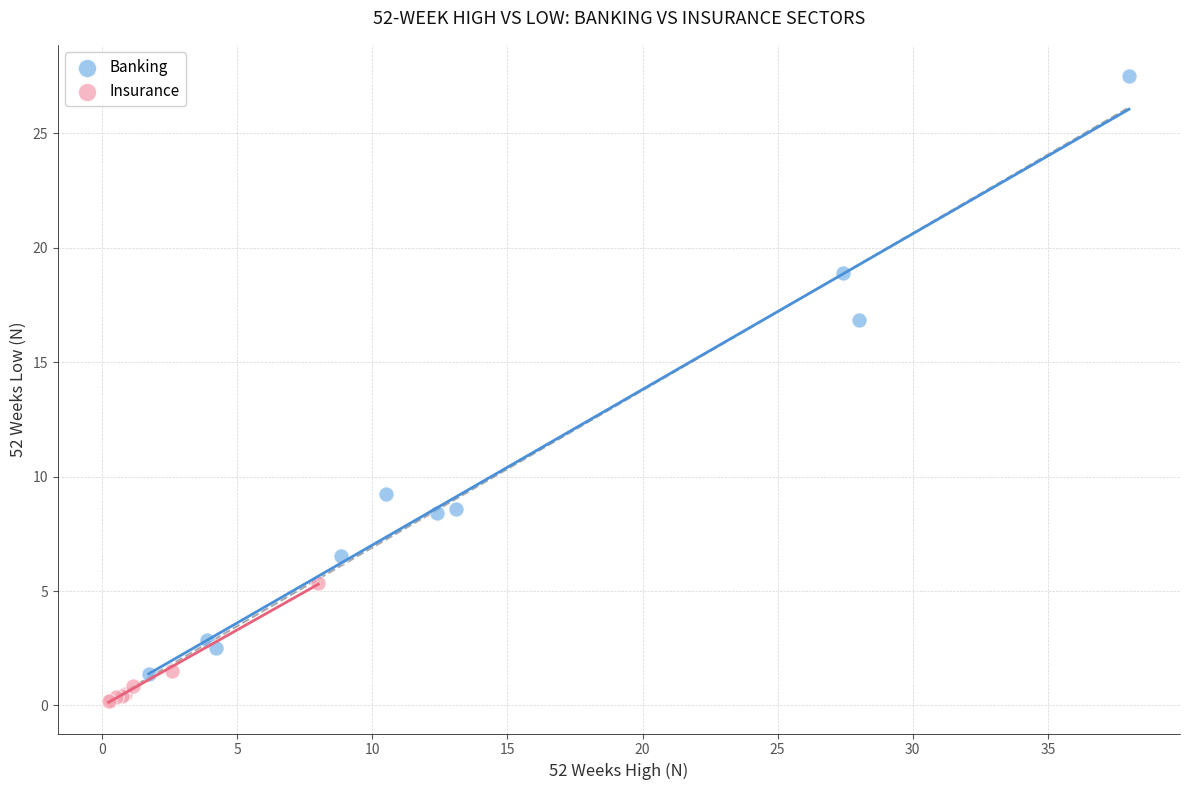

Which series reaches the maximum Y coordinate?

Banking